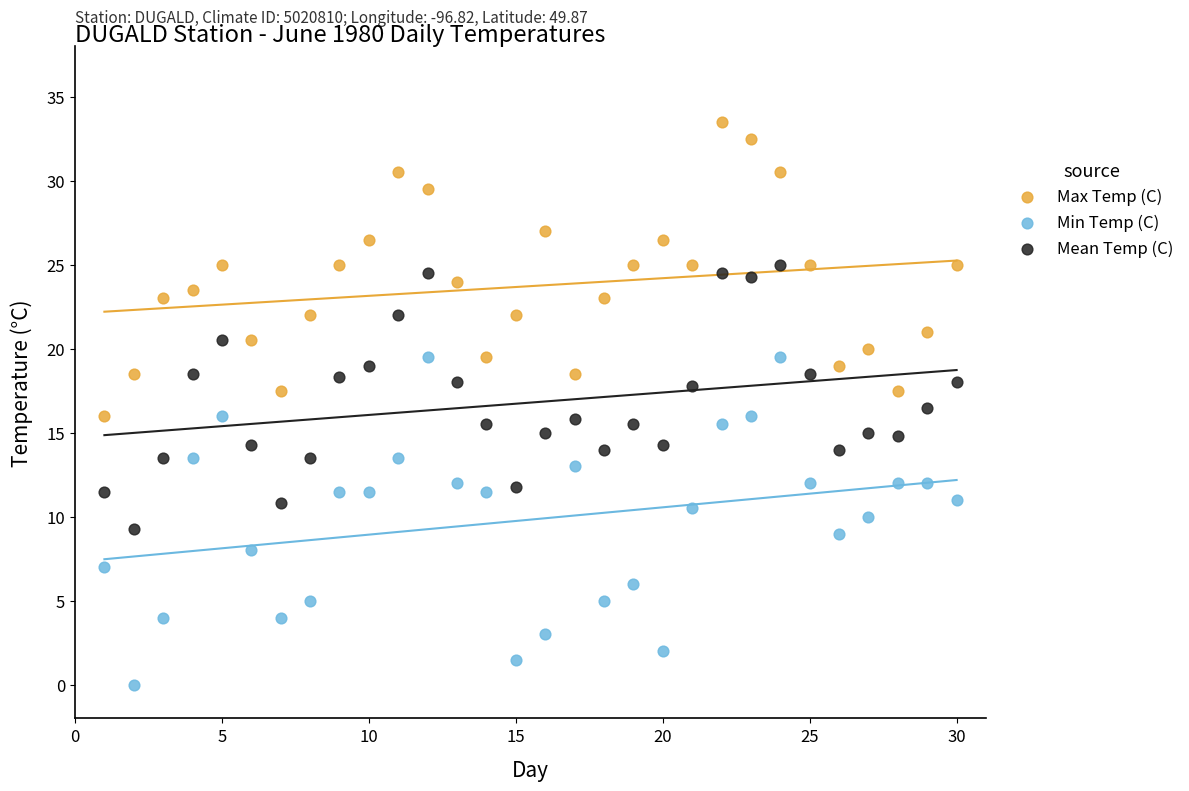

Which series contains the lowest Y value?

Min Temp (C)